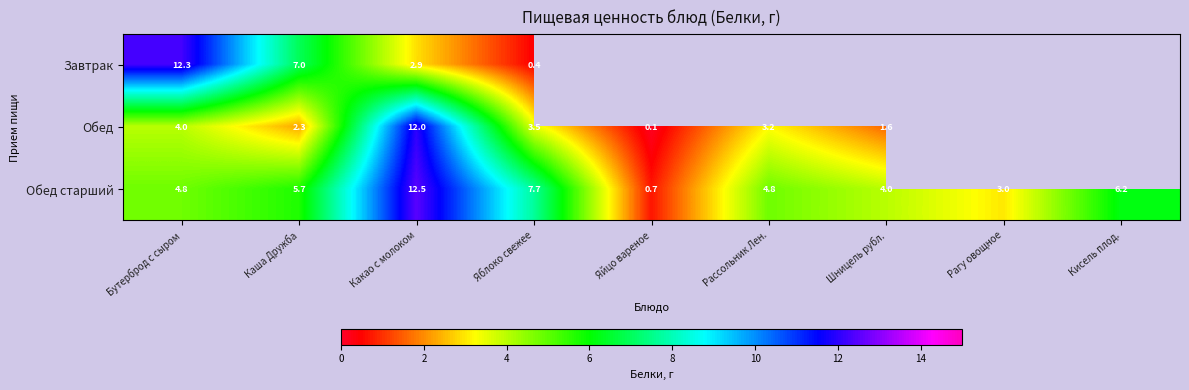

What is the maximum value shown in the chart?

12.5